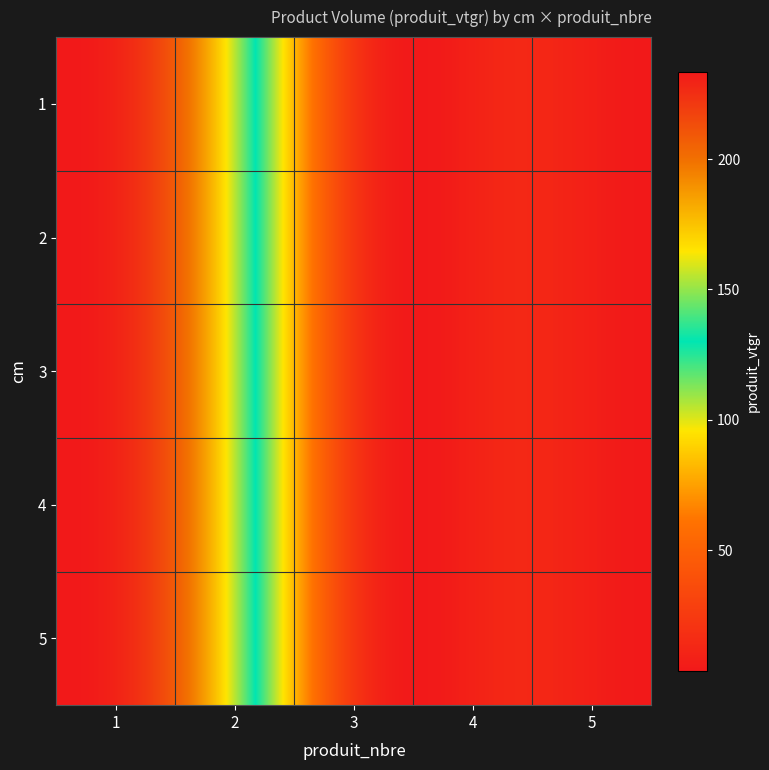

The 1 series shows 233.6 at 1. True or false?

True